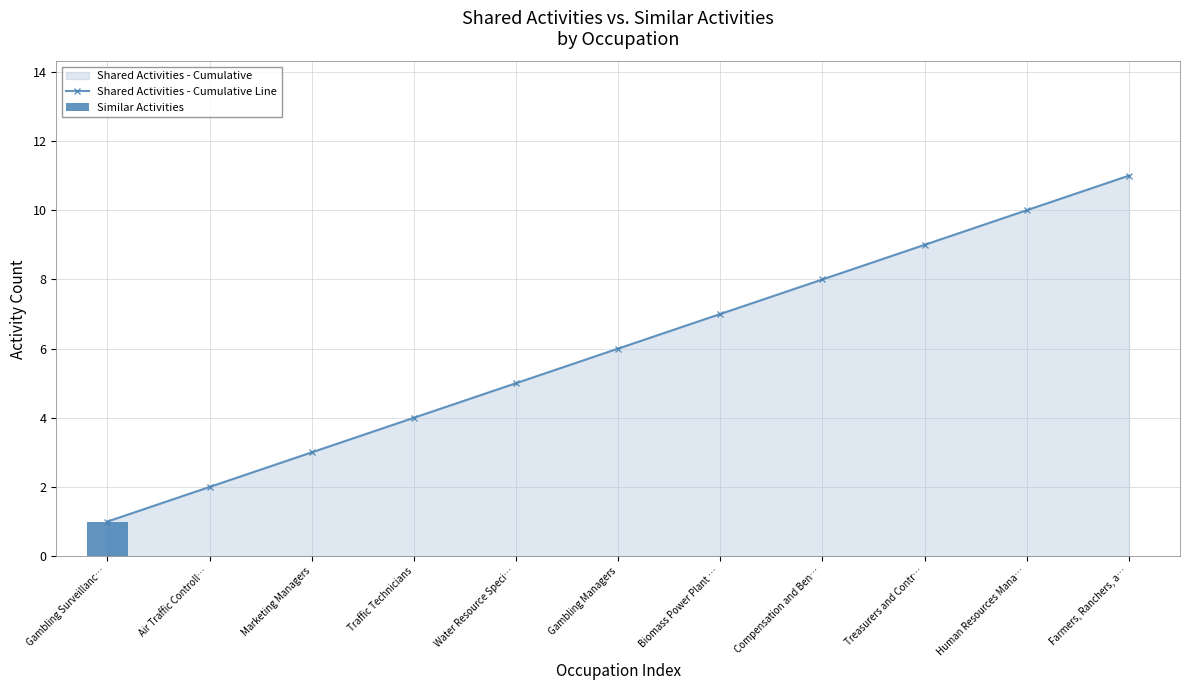

Which series has the largest total across all categories?

Shared Activities - Cumulative Line